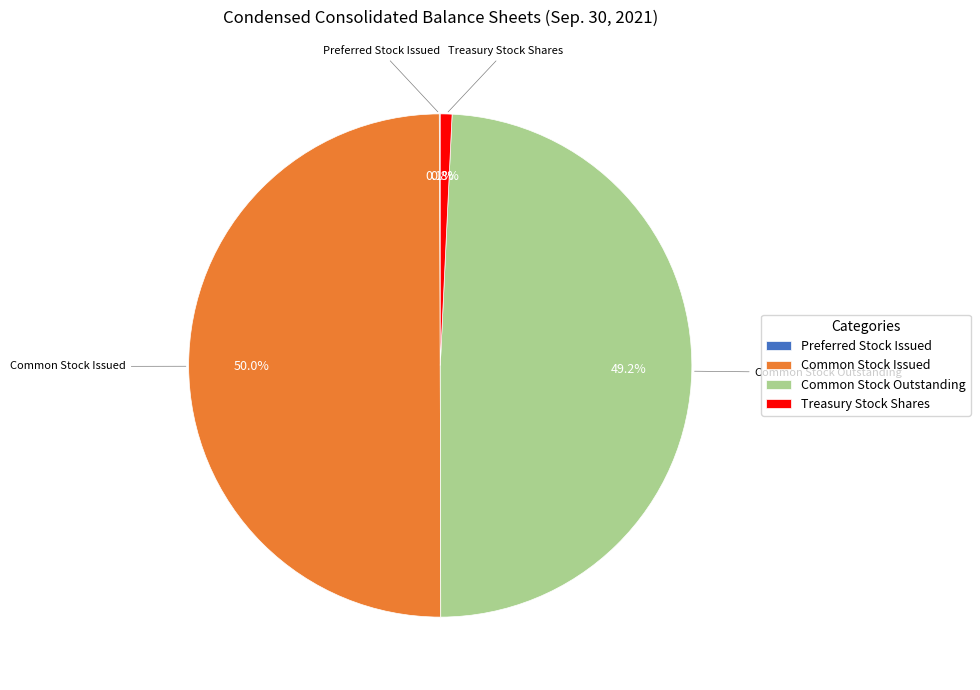

True or false: Common Stock Issued accounts for 50% of the total.

True